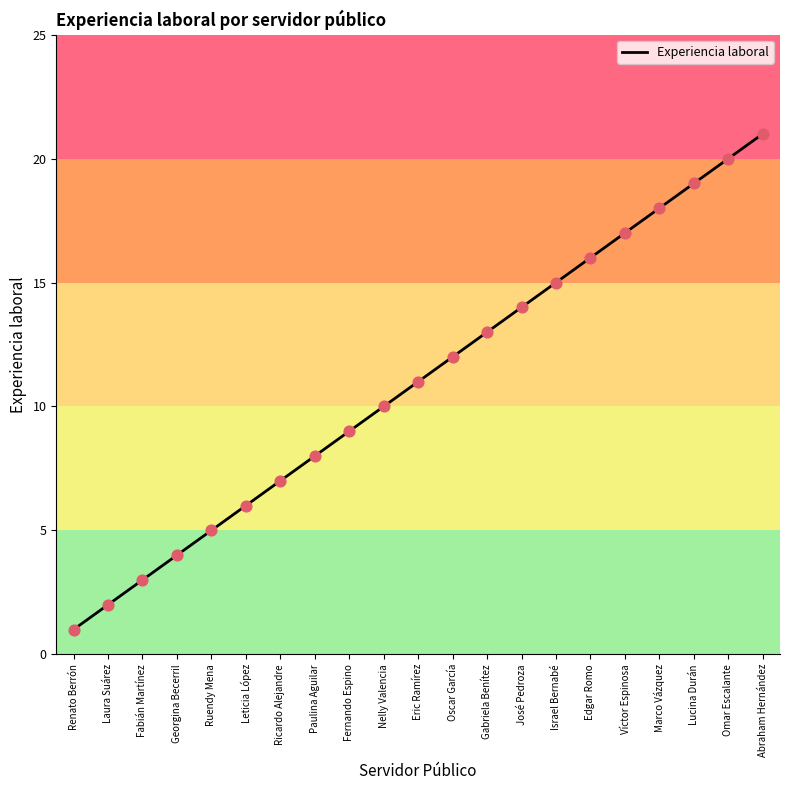

What is the change in value from Fernando Espino to Edgar Romo?

+7